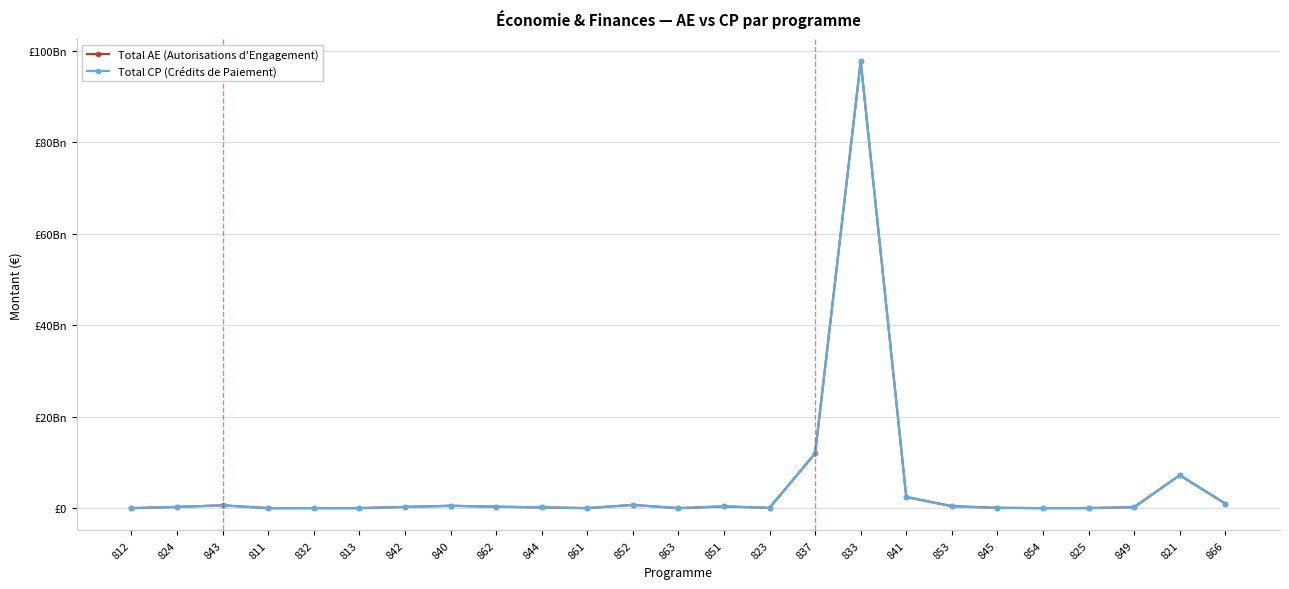

How many interior local peaks does the Total CP (Crédits de Paiement) series have?

7